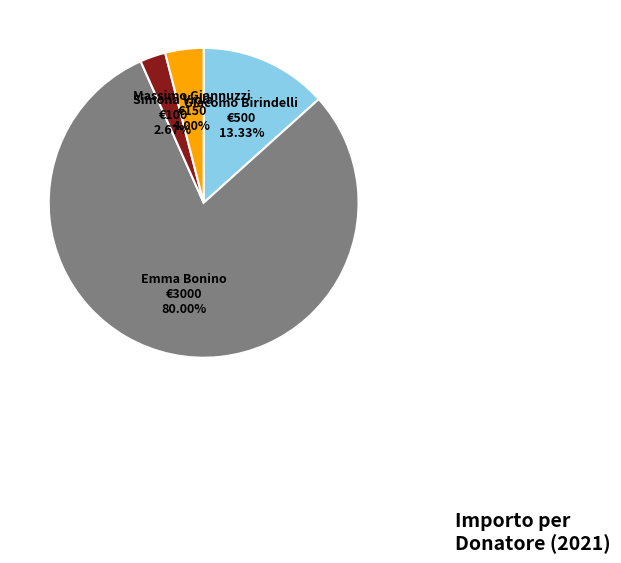

Is there any slice that represents more than half of the pie?

Yes